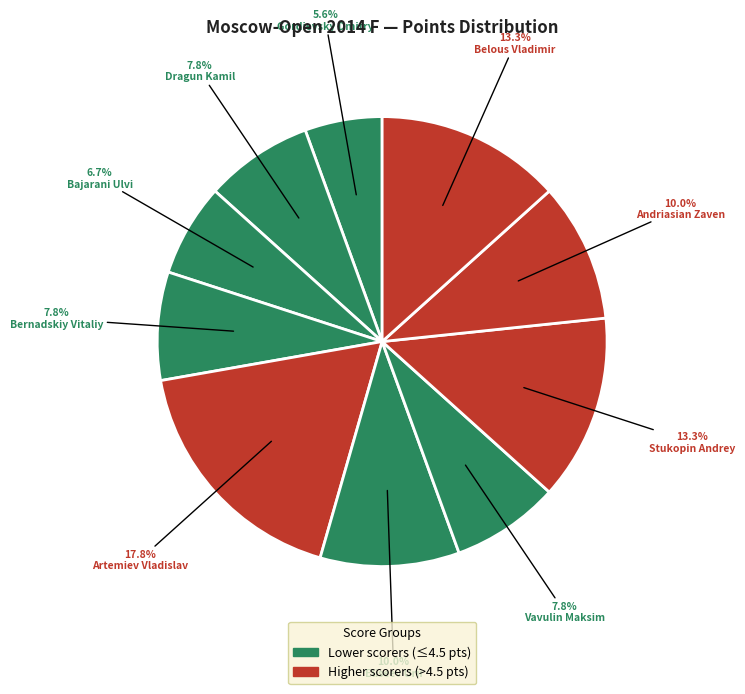

How many segments does this pie chart have?

10